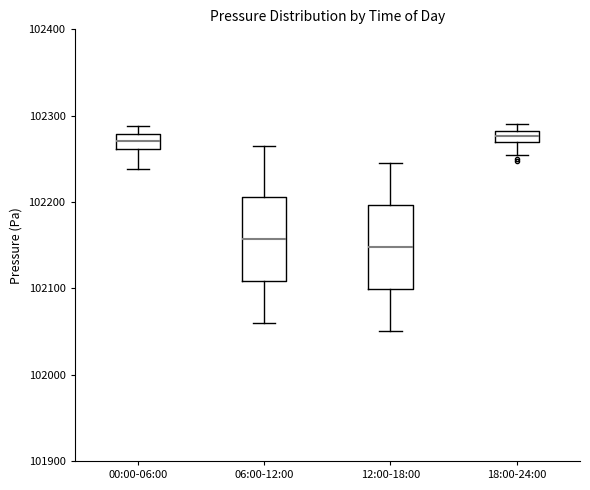

Which box has the lowest median line?

12:00-18:00